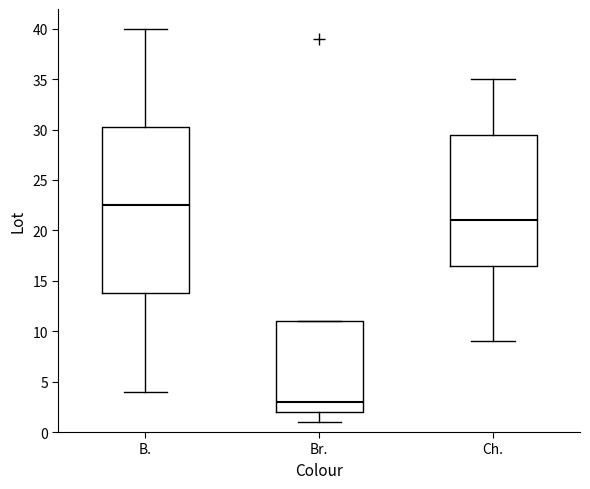

Where does the median line of the box for Br. sit on the y-axis? The values are not printed on the chart, so give them approximately, as read against the axis.

3.0